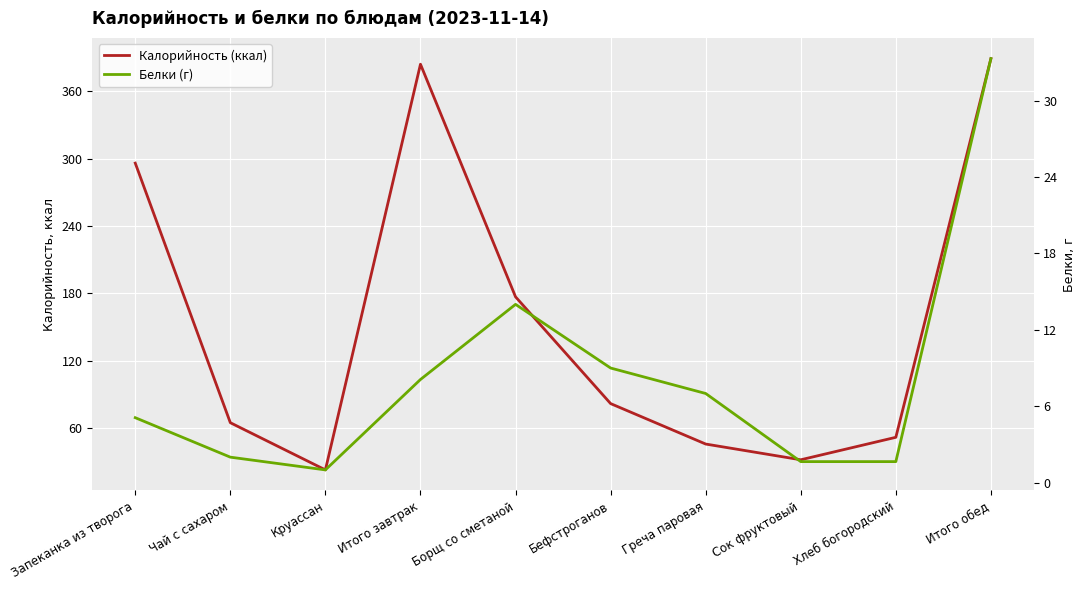

What is the highest value of the Белки (г) series?

33.3